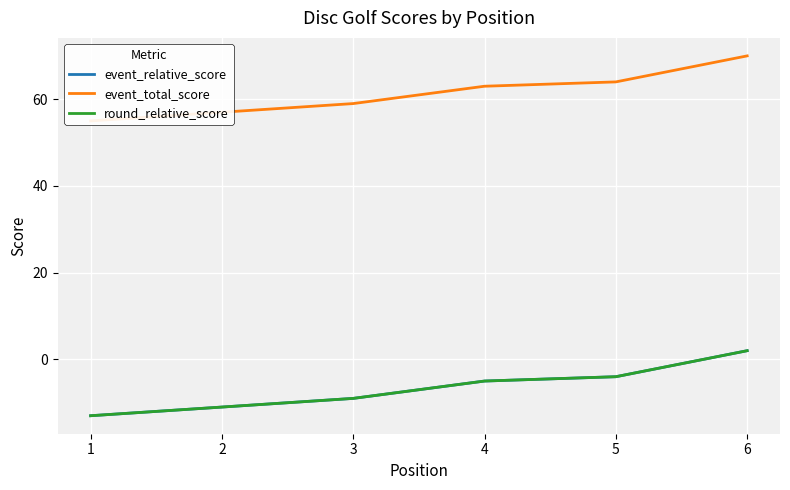

Which has a higher value, 1 or 5?

5